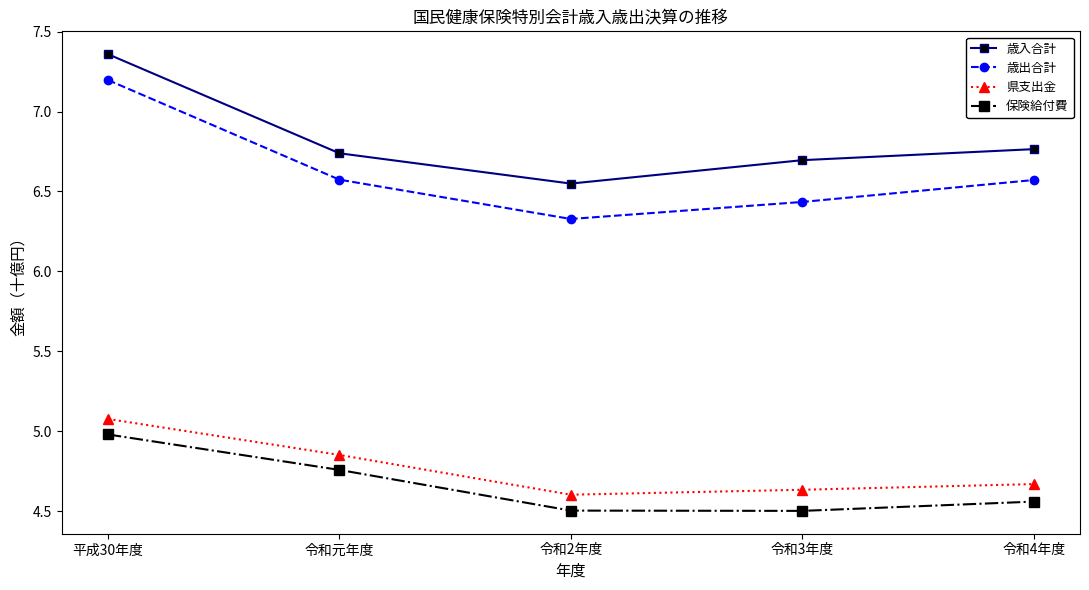

How many series are shown in this chart?

4